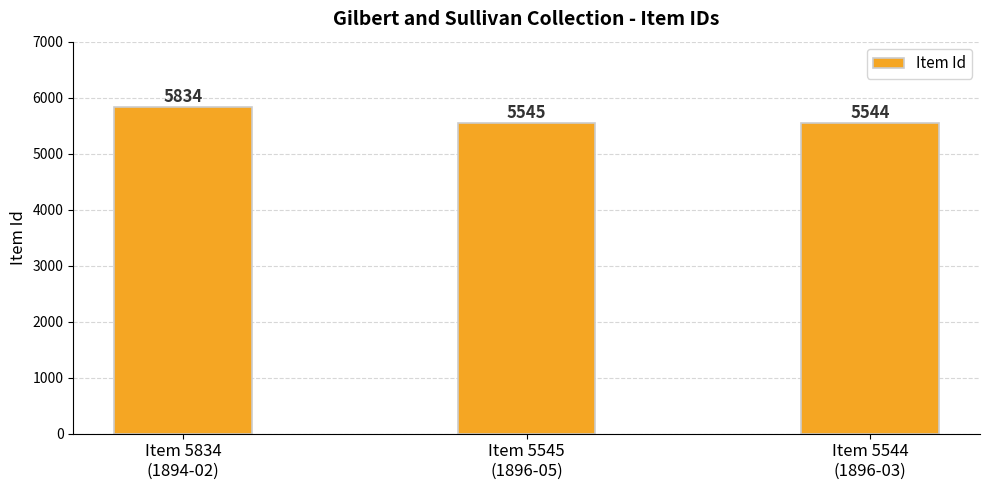

True or false: the data shows 7997 at Item 5834
(1894-02).

False